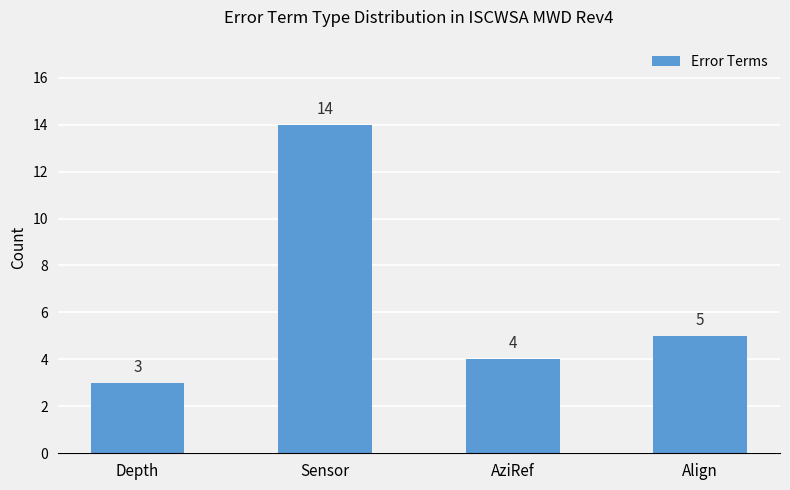

What is the change in value from Depth to Sensor?

+11